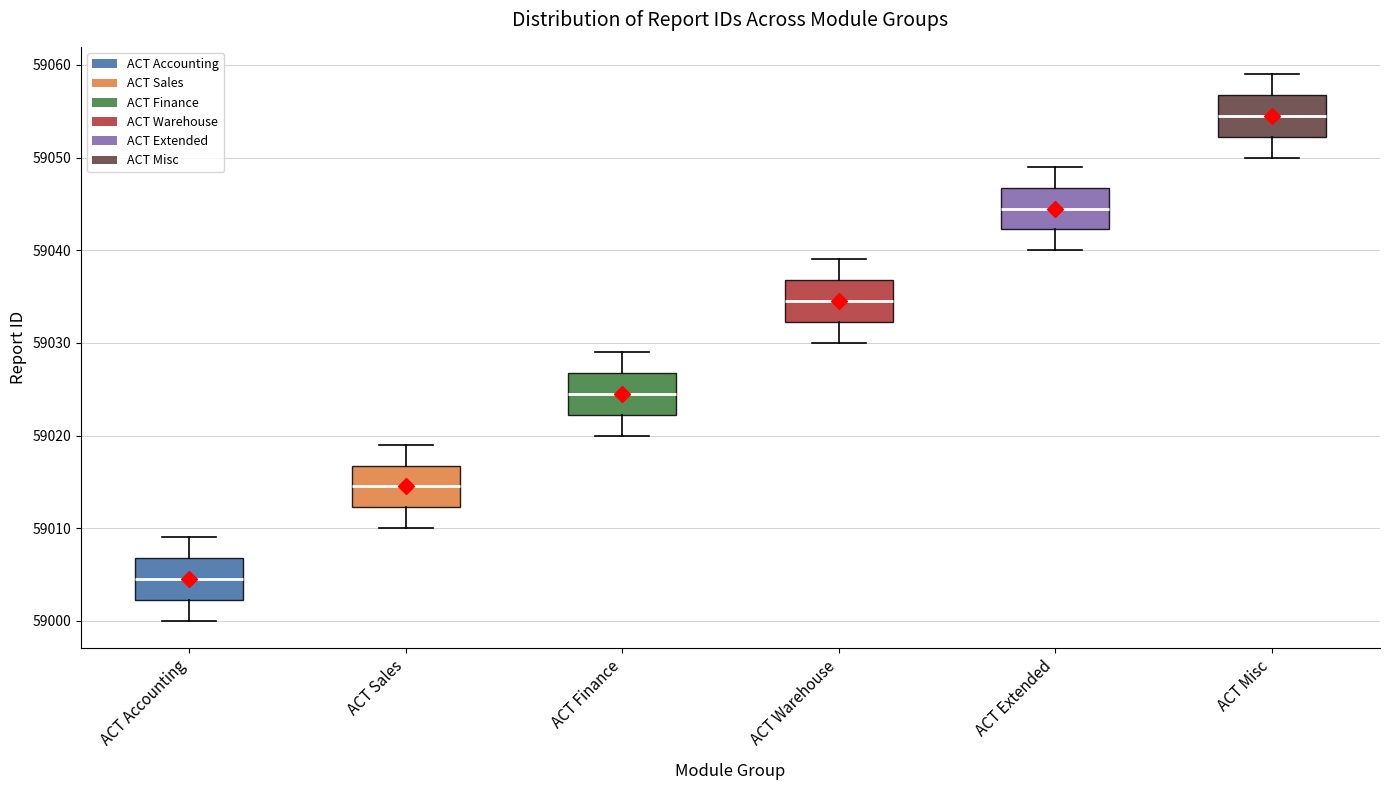

Which box has the lowest median line?

ACT Accounting